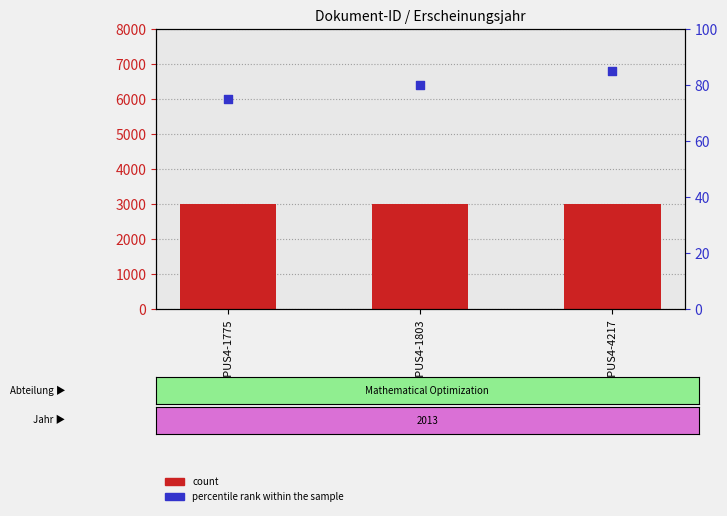

Is the value of count at OPUS4-4217 greater than the value of percentile rank within the sample at OPUS4-4217?

Yes